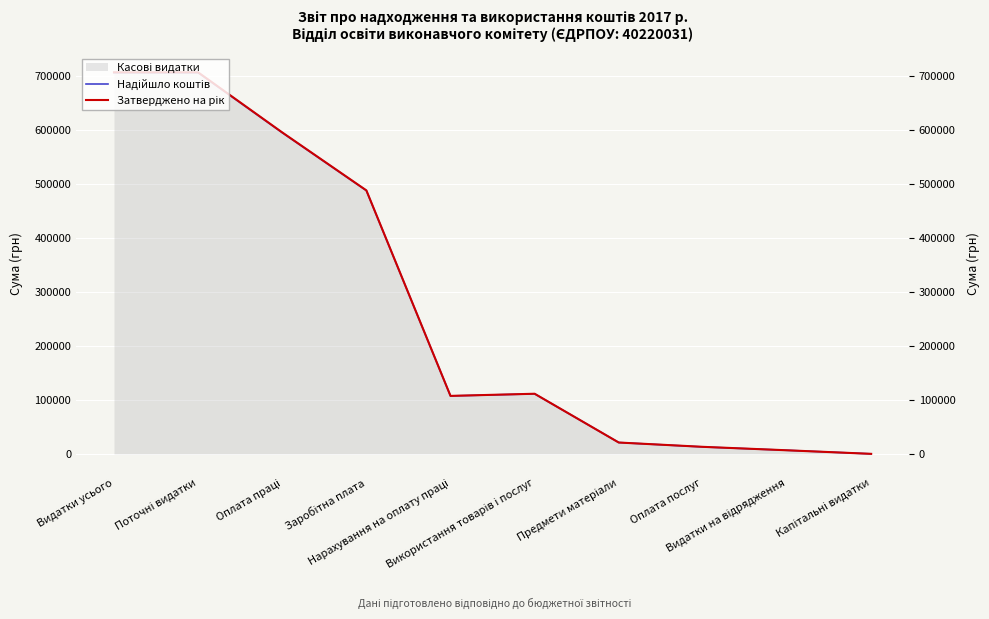

True or false: Затверджено на рік and Надійшло коштів intersect in this chart.

False